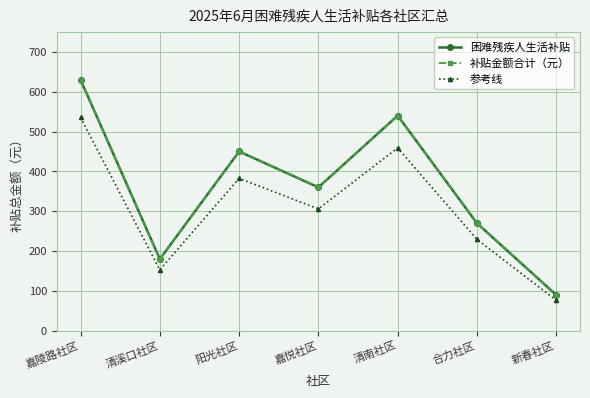

Reading left to right, transcribe all the data shown in this chart.

困难残疾人生活补贴: 嘉陵路社区=630.0	清溪口社区=180.0	阳光社区=450.0	嘉悦社区=360.0	清南社区=540.0	合力社区=270.0	新春社区=90.0
补贴金额合计（元）: 嘉陵路社区=630.0	清溪口社区=180.0	阳光社区=450.0	嘉悦社区=360.0	清南社区=540.0	合力社区=270.0	新春社区=90.0
参考线: 嘉陵路社区=535.5	清溪口社区=153.0	阳光社区=382.5	嘉悦社区=306.0	清南社区=459.0	合力社区=229.5	新春社区=76.5